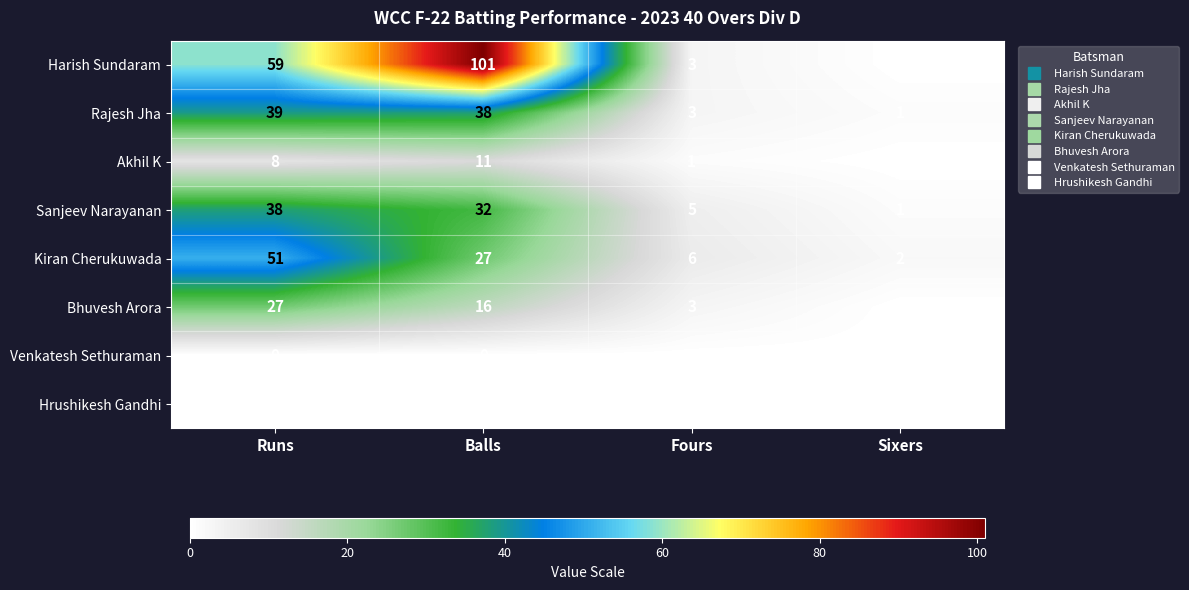

Where is Bhuvesh Arora nearest to the value 13?

Balls